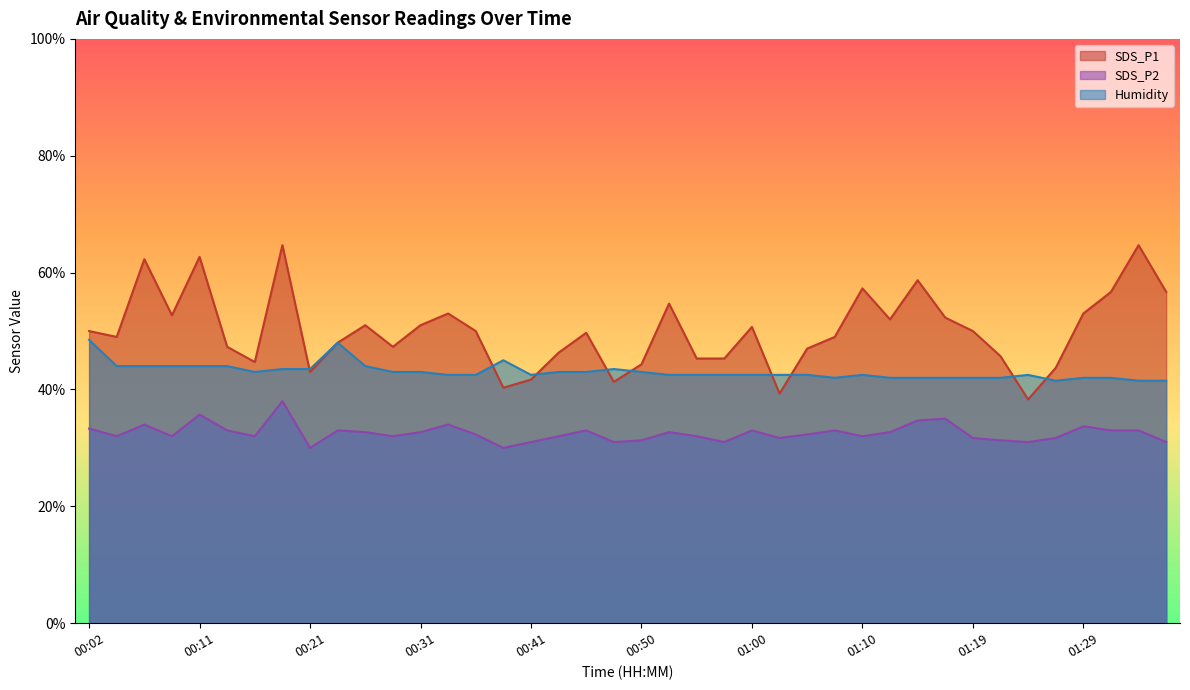

Is it true that SDS_P1 equals 41.7 at 00:41?

True